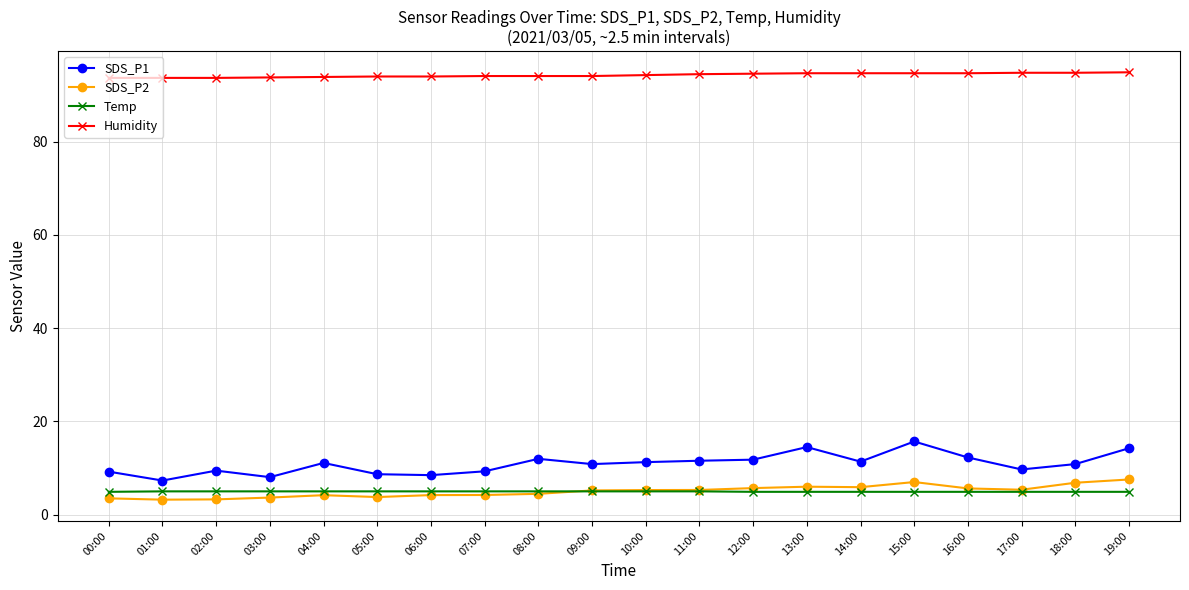

What is the difference between the maximum and minimum values in the SDS_P1 series?

8.4